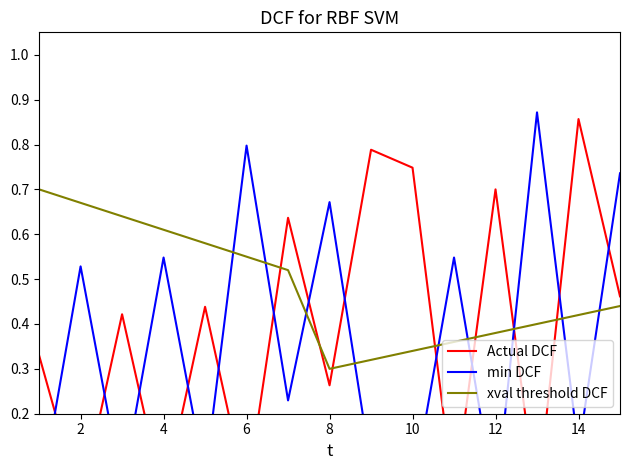

How many intersections are there between Actual DCF and xval threshold DCF?

7